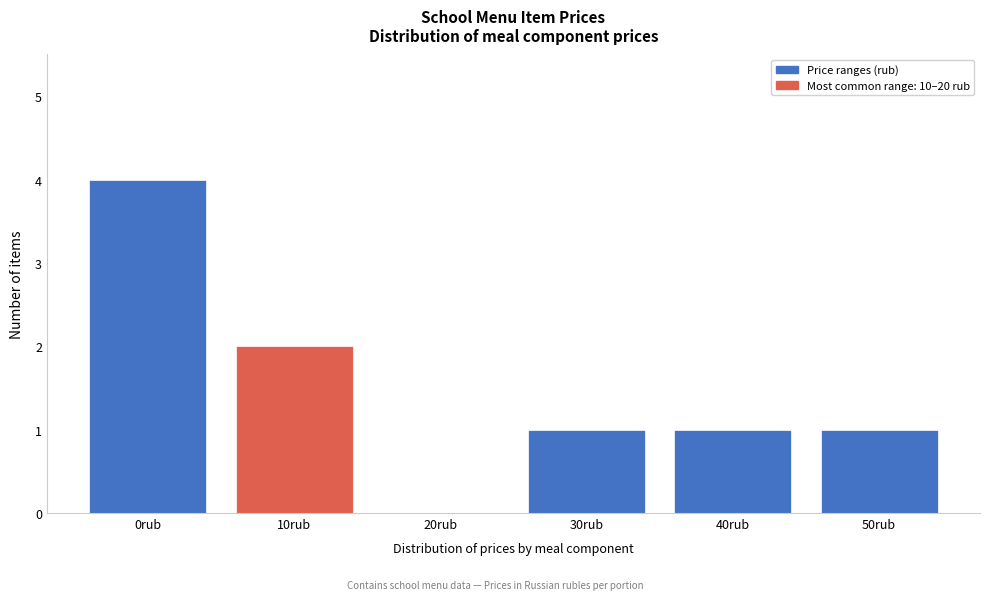

Reading right to left, what are all the values shown in this chart?

50rub=1	40rub=1	30rub=1	20rub=0	10rub=2	0rub=4